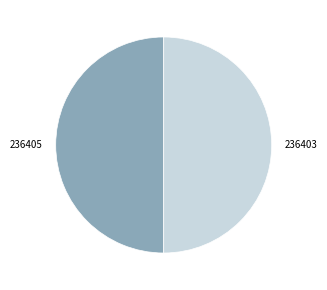

What is the ratio of the value at 236405 to the value at 236403?

1.0